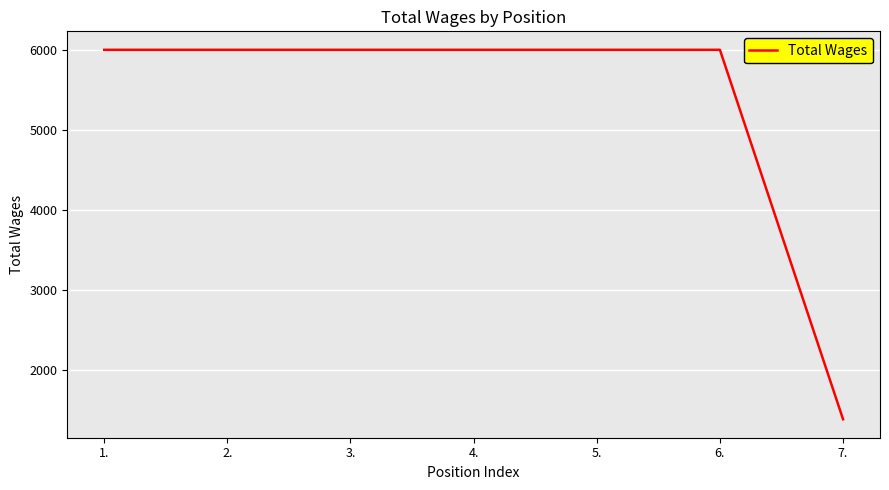

What is the ratio of the value at 6. to the value at 4.?

1.0